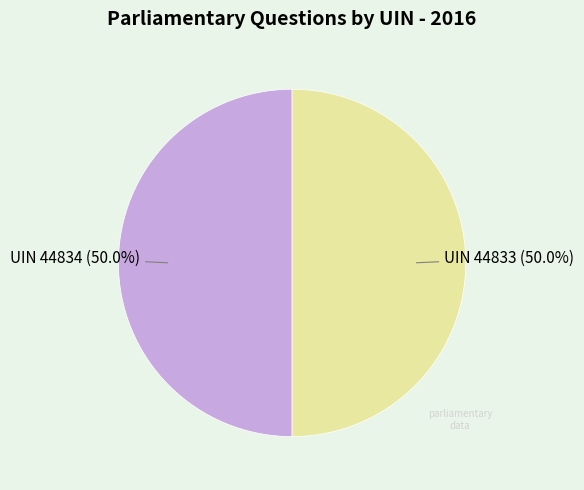

What is the majority slice?

UIN 44834